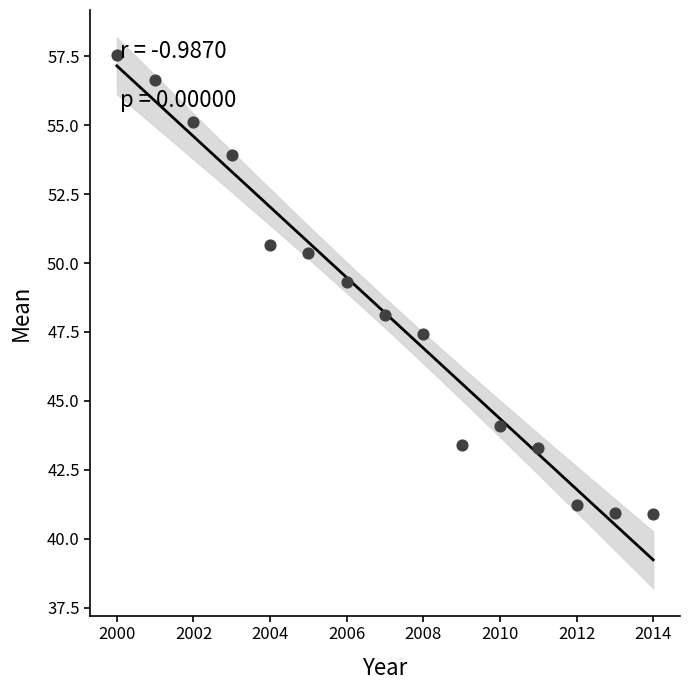

What Y value in the scatter plot is closest to 49?

49.3